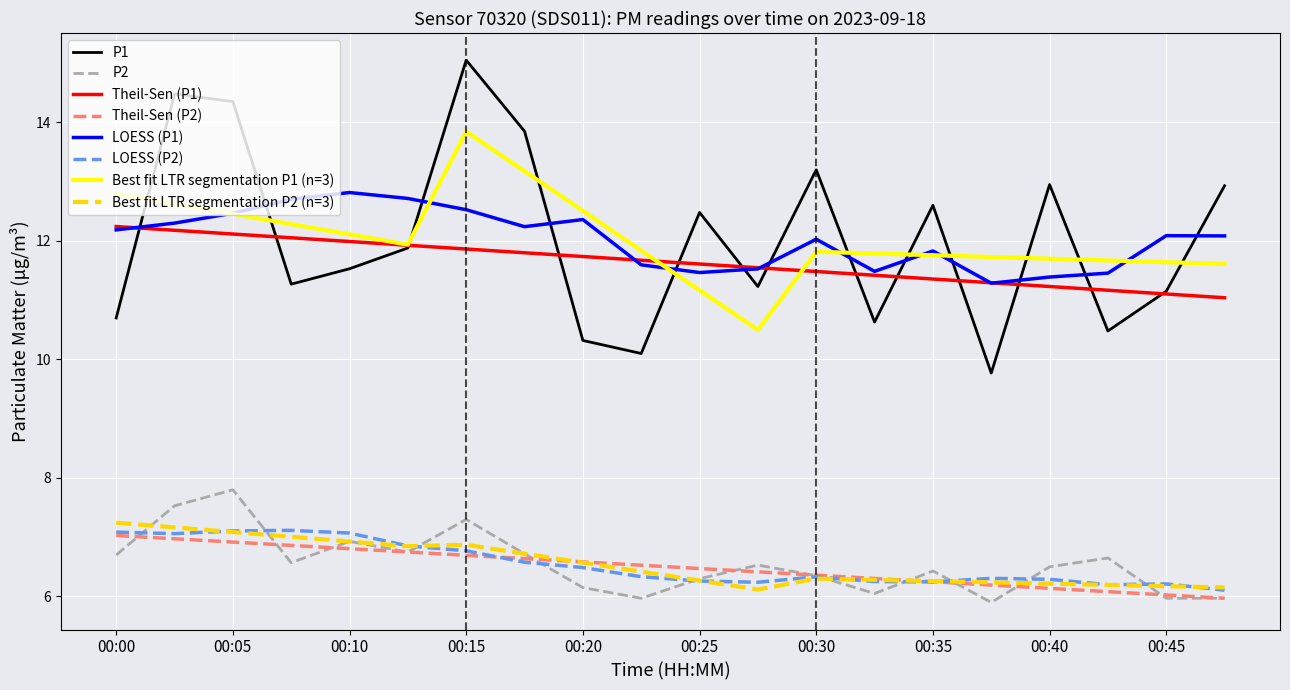

True or false: P2 and P1 cross at least once.

False